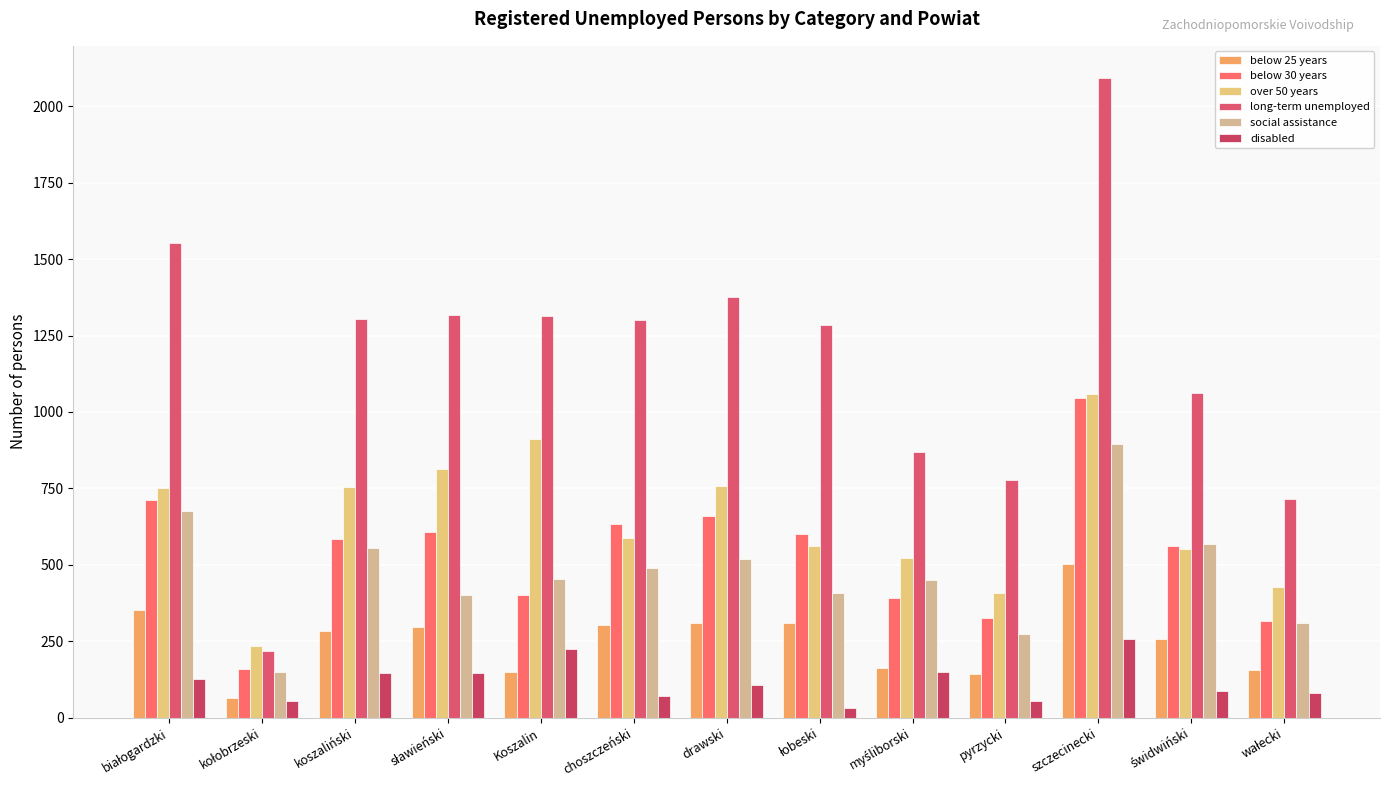

Reading left to right, transcribe all the data shown in this chart.

below 25 years: 353	65	285	298	150	302	309	311	164	143	503	257	157
below 30 years: 712	158	583	608	400	633	659	602	390	325	1047	560	316
over 50 years: 751	235	753	815	911	588	759	562	522	408	1060	553	426
long-term unemployed: 1553	218	1304	1318	1314	1300	1376	1284	869	779	2093	1061	716
social assistance: 677	148	555	402	454	489	520	409	450	274	895	568	308
disabled: 128	54	147	146	226	72	108	30	148	55	257	86	80